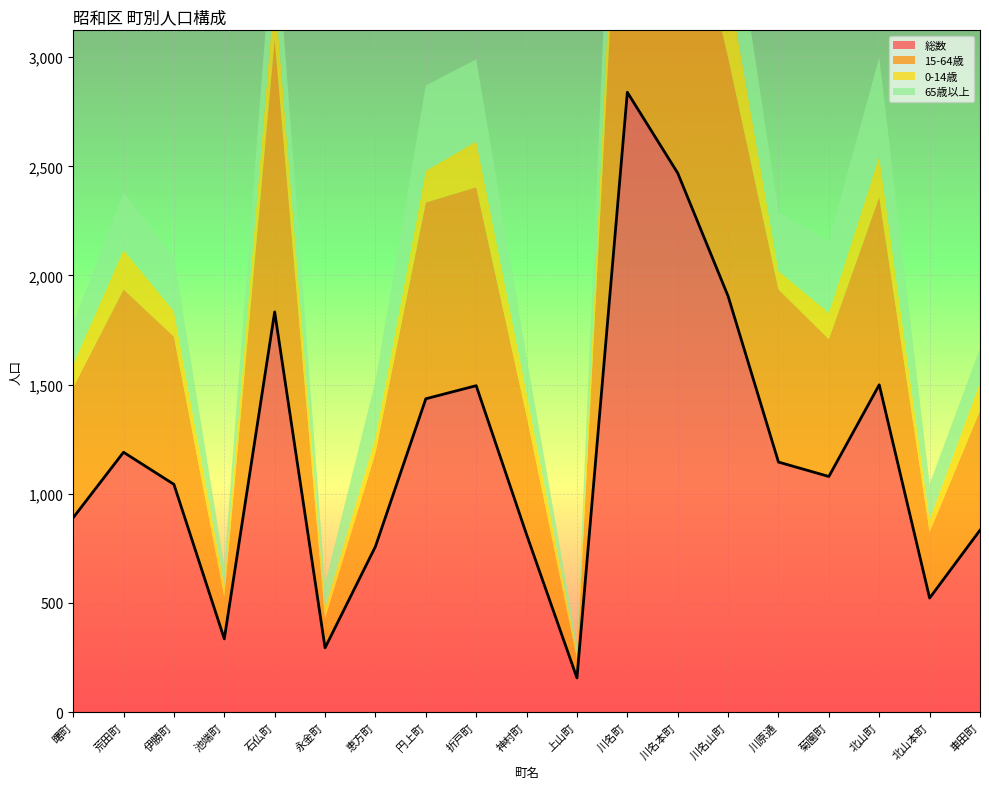

What is the minimum value shown in the chart?

24